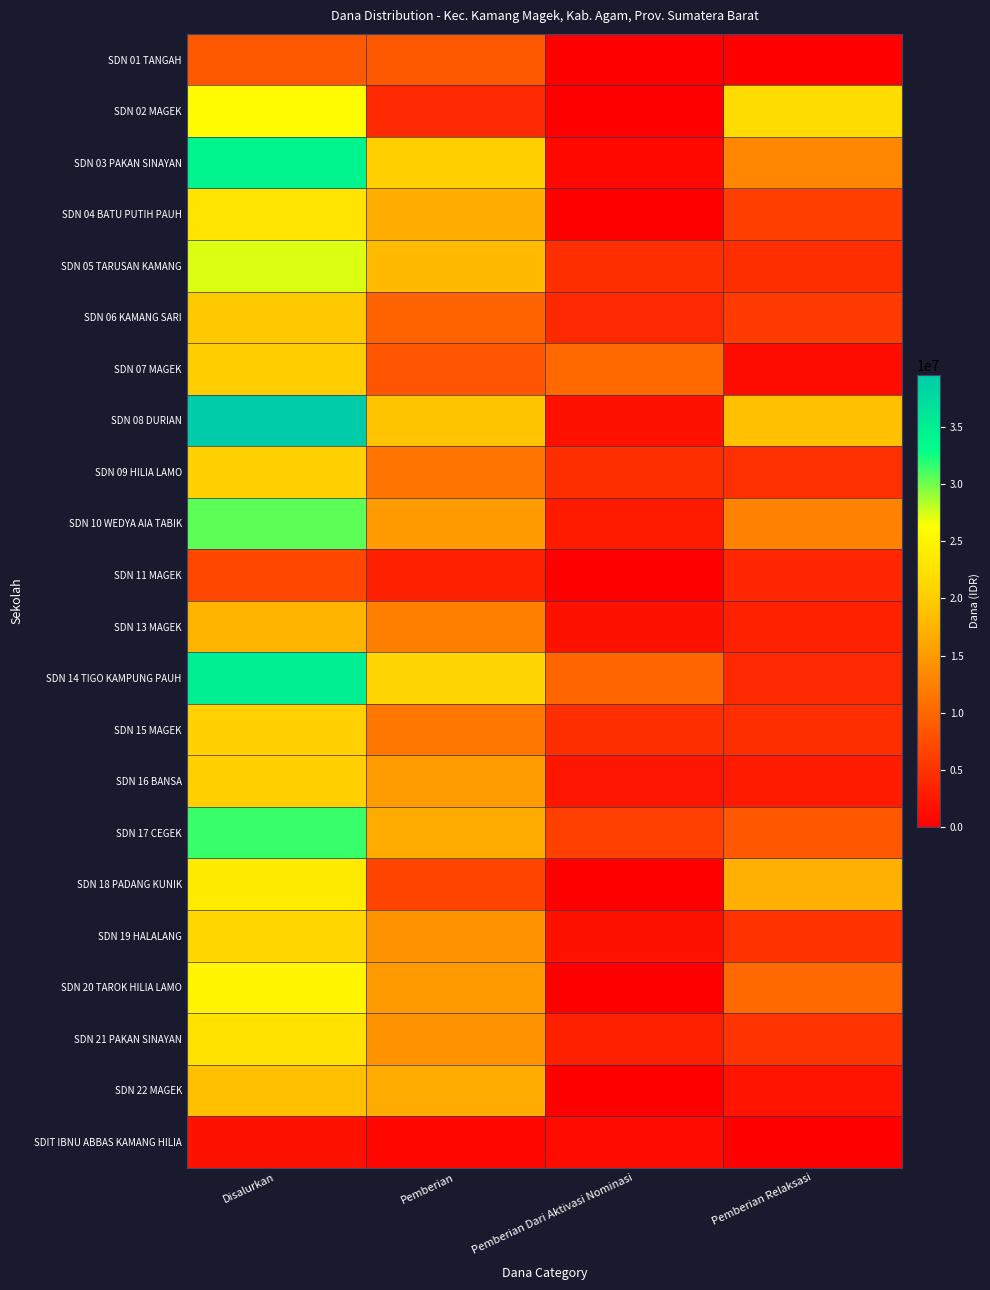

What is the difference between the highest and lowest values at Pemberian Relaksasi?

21825000